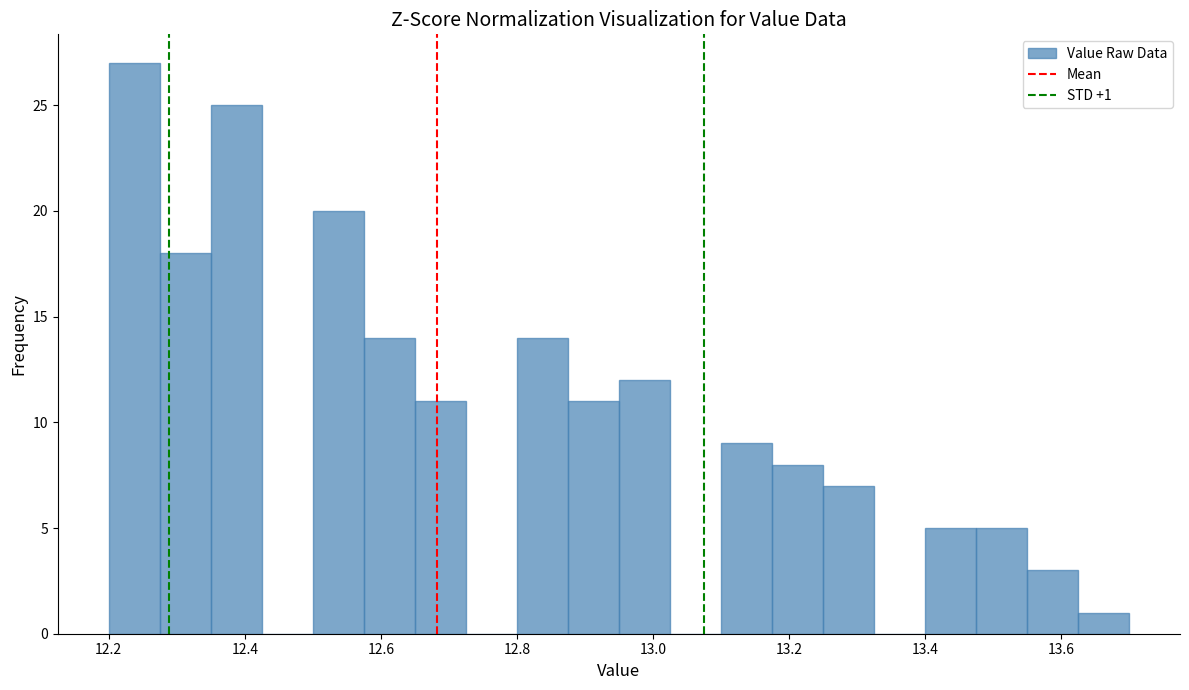

Read against the x-axis, roughly where is the centre of the tallest bar?

12.24